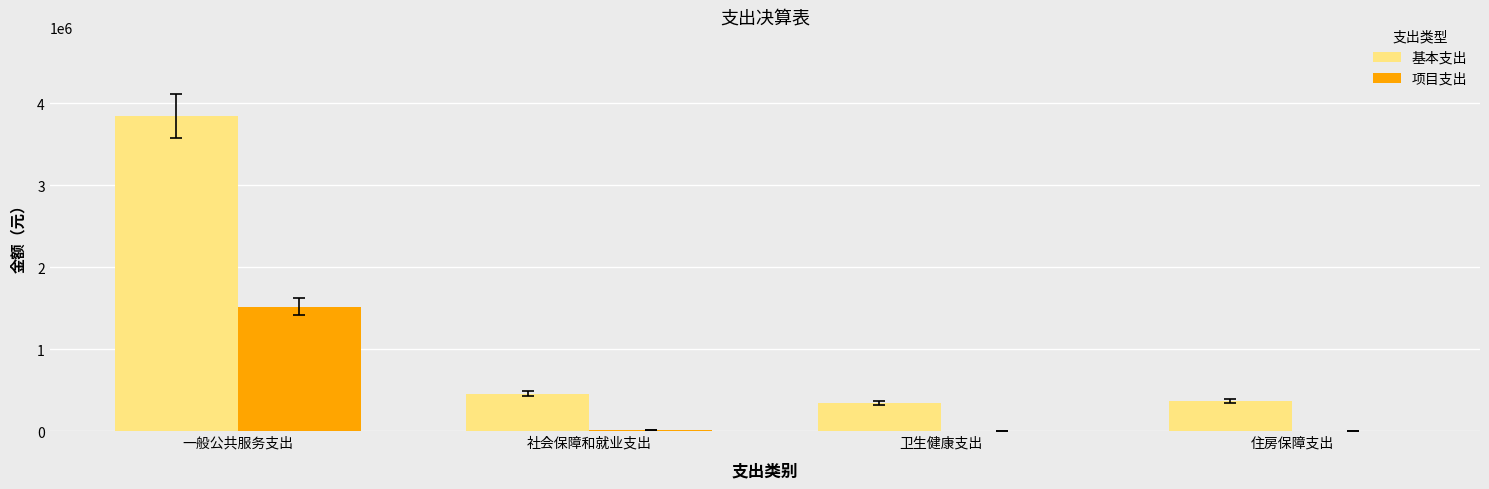

Is the value of 项目支出 at 卫生健康支出 greater than the value of 基本支出 at 卫生健康支出?

No